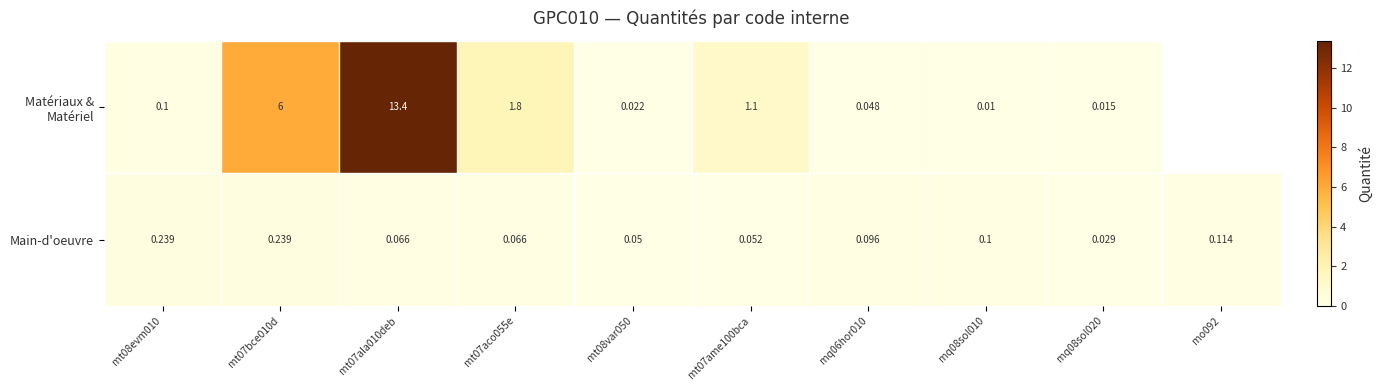

What is the difference between the maximum and minimum values in the Main-d'oeuvre series?

0.2